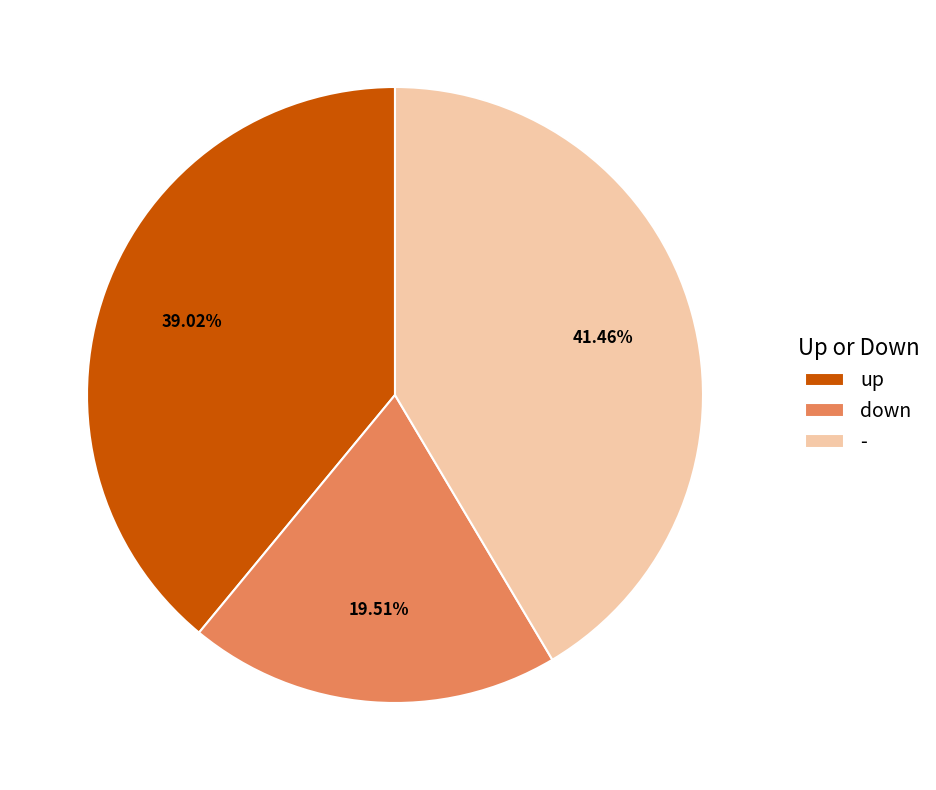

Rank the categories by value from lowest to highest.

down, up, -